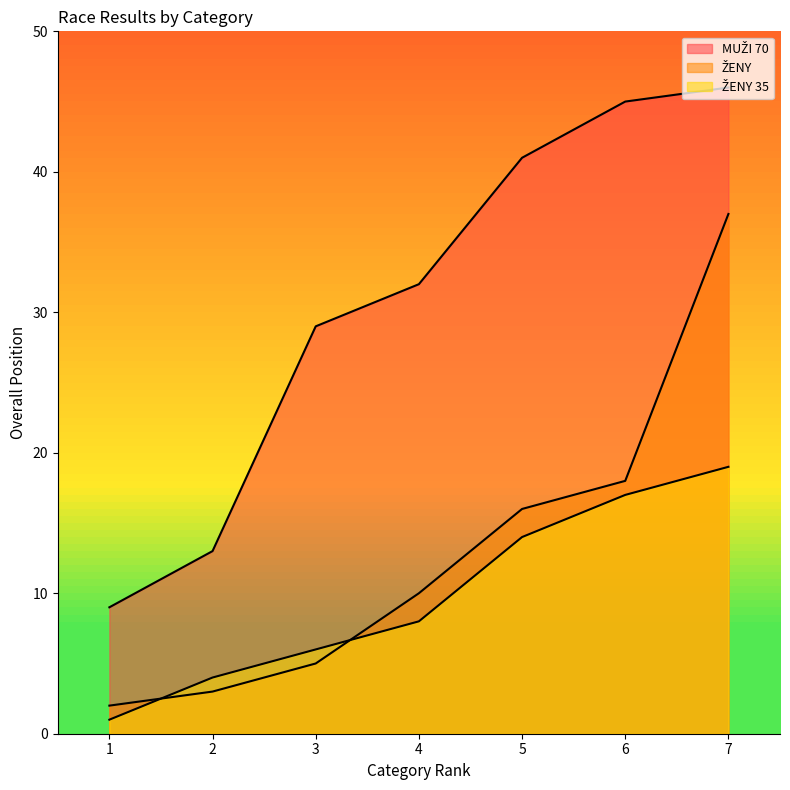

Does the chart have visible grid lines?

No